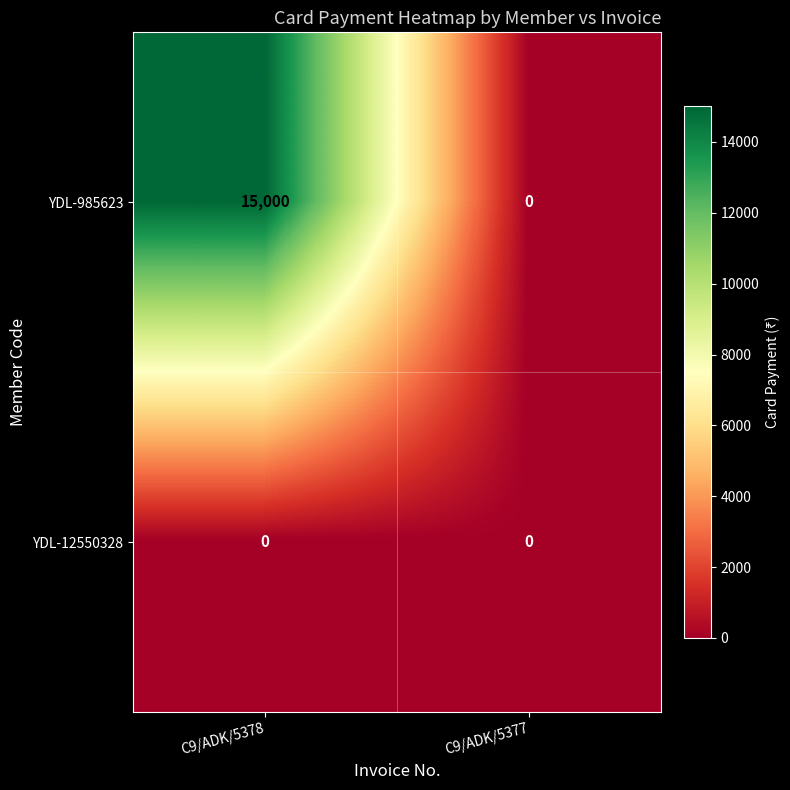

What is the greatest value displayed?

15000